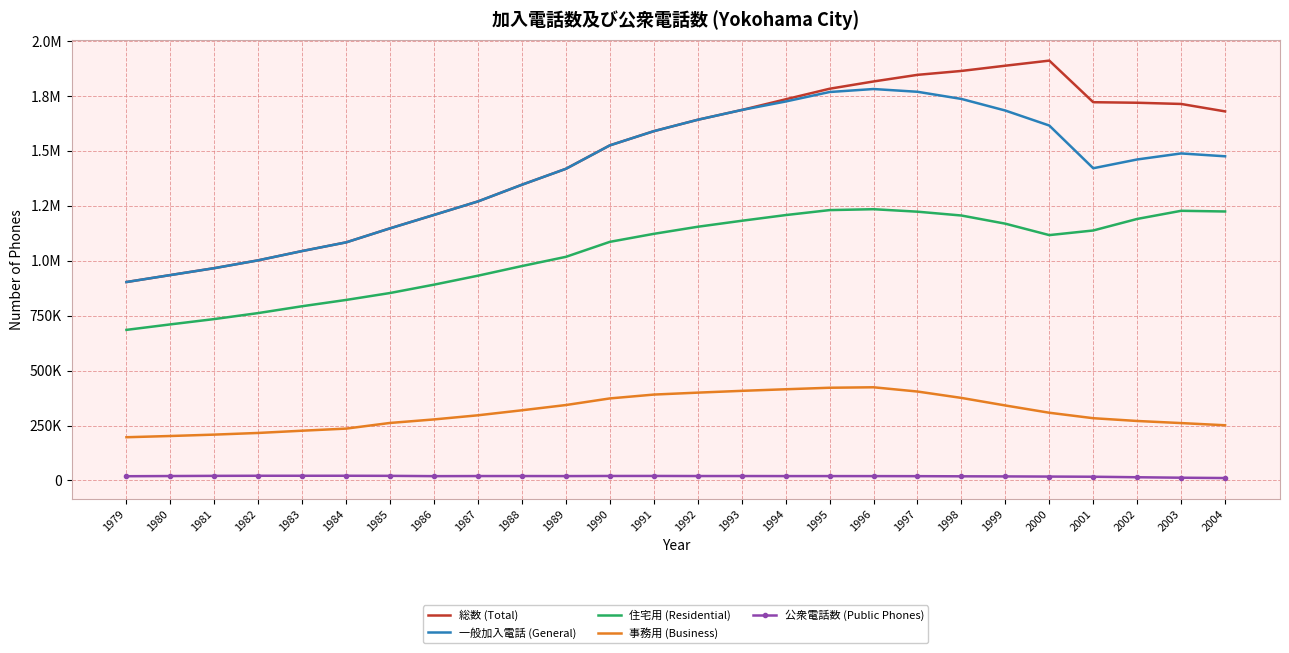

What are all the series names shown in the legend?

総数 (Total), 一般加入電話 (General), 住宅用 (Residential), 事務用 (Business), 公衆電話数 (Public Phones)